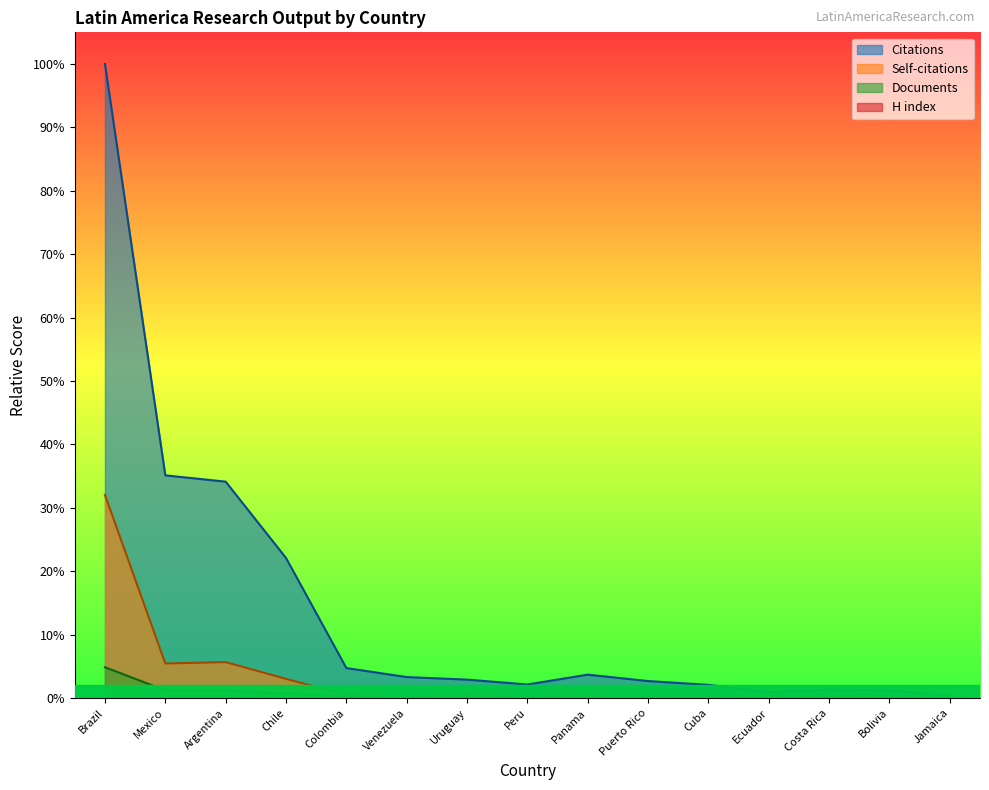

What is the label of the 10th point from the right?

Venezuela